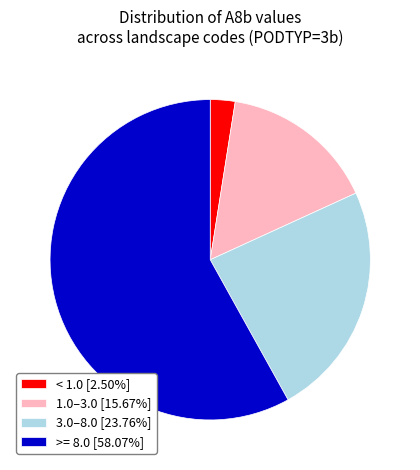

Is 3.0–8.0 [23.76%] the majority of the pie?

No